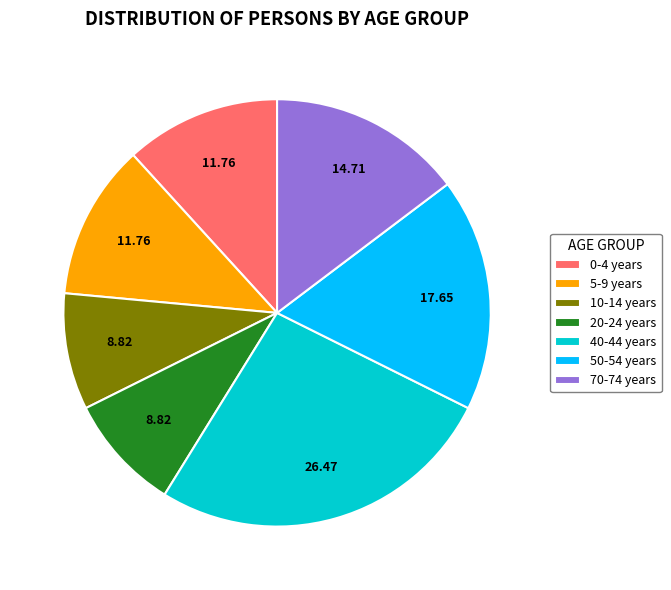

Is the sum of 70-74 years and 10-14 years greater than half?

No